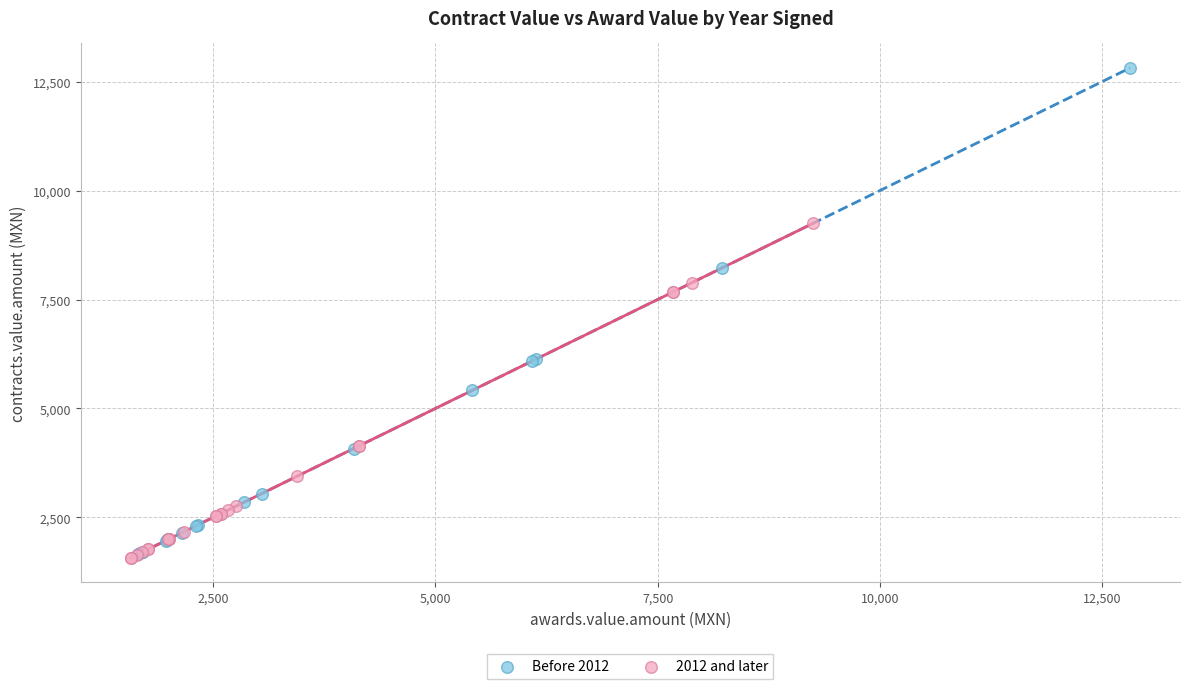

Which series reaches the maximum Y coordinate?

Before 2012